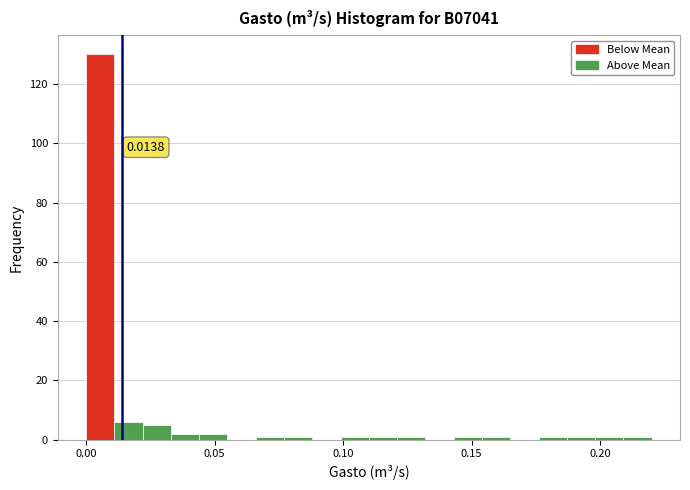

Around what value on the x-axis is the tallest bar? Give the approximate position of its centre, as read against the axis.

0.005